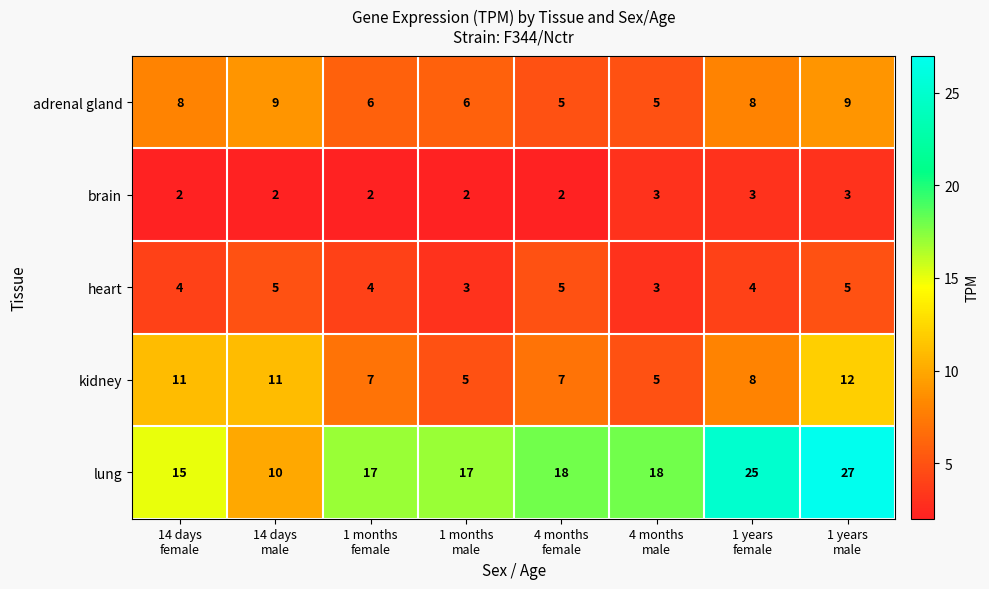

Count the heart values in the range 4 to 5.

6